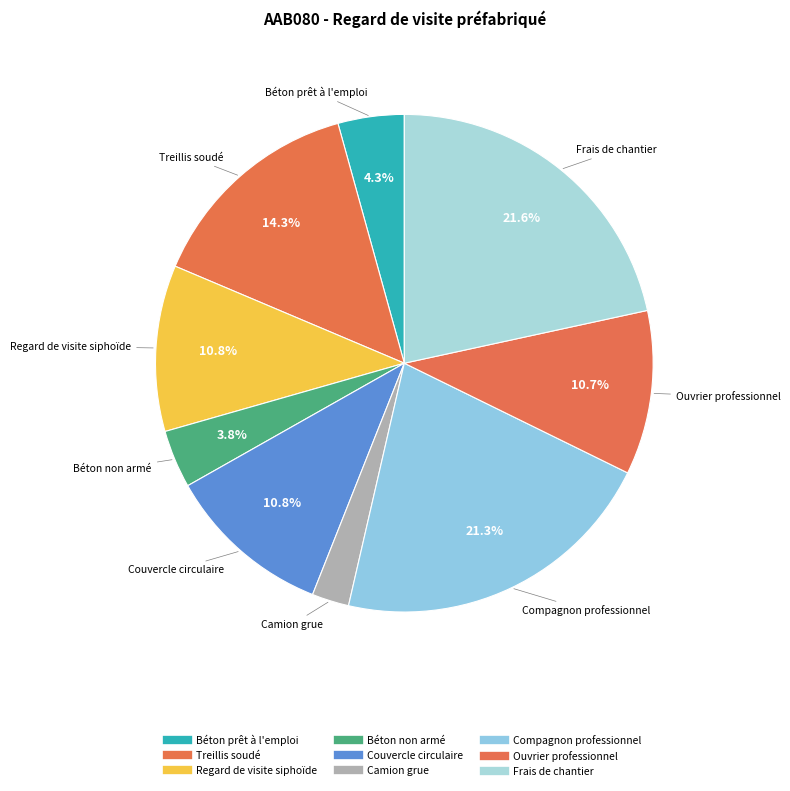

Is it true that Béton prêt à l'emploi is 1% of the pie?

False